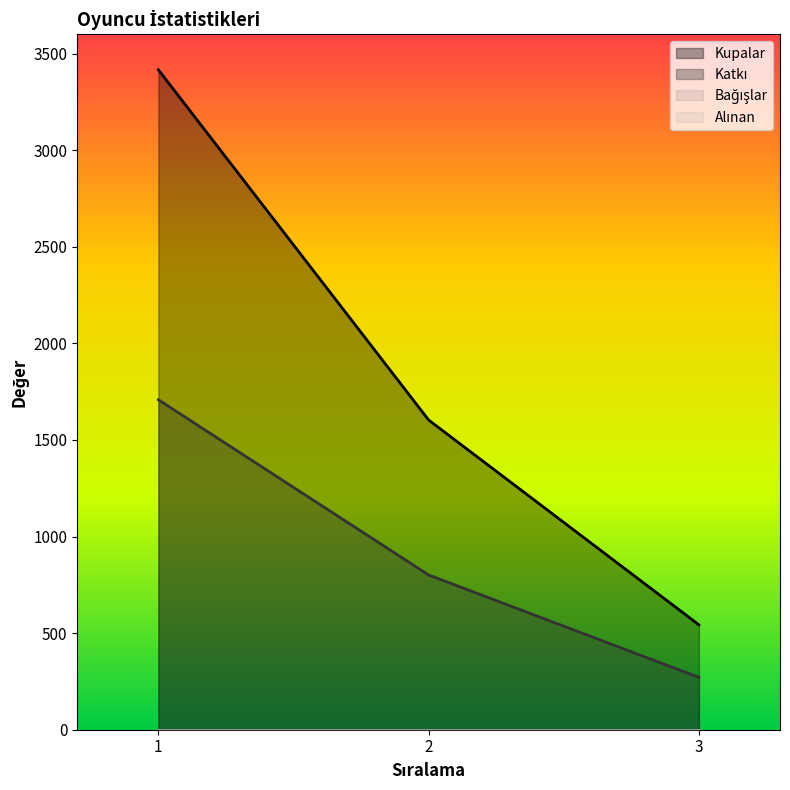

At which category is the sum across all series the highest?

1